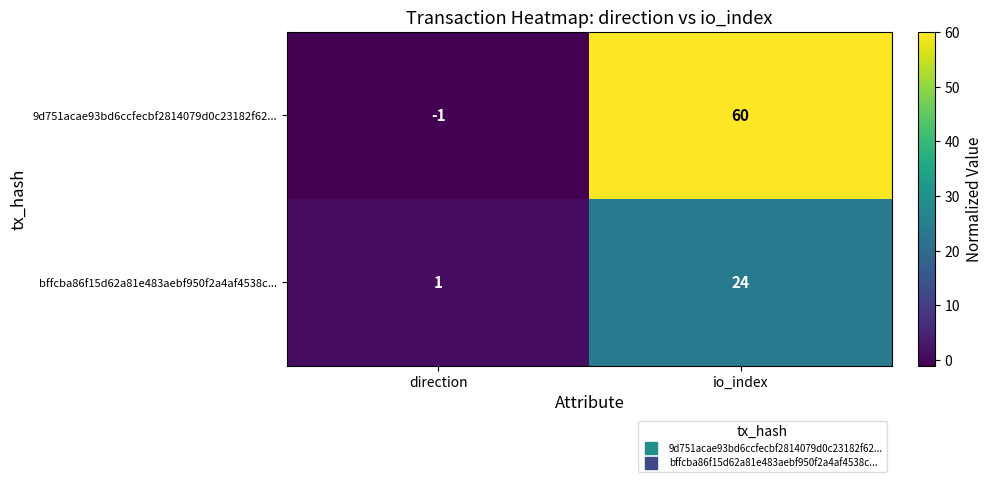

What is the difference between the maximum and minimum values in the 9d751acae93bd6ccfecbf2814079d0c23182f62... series?

61